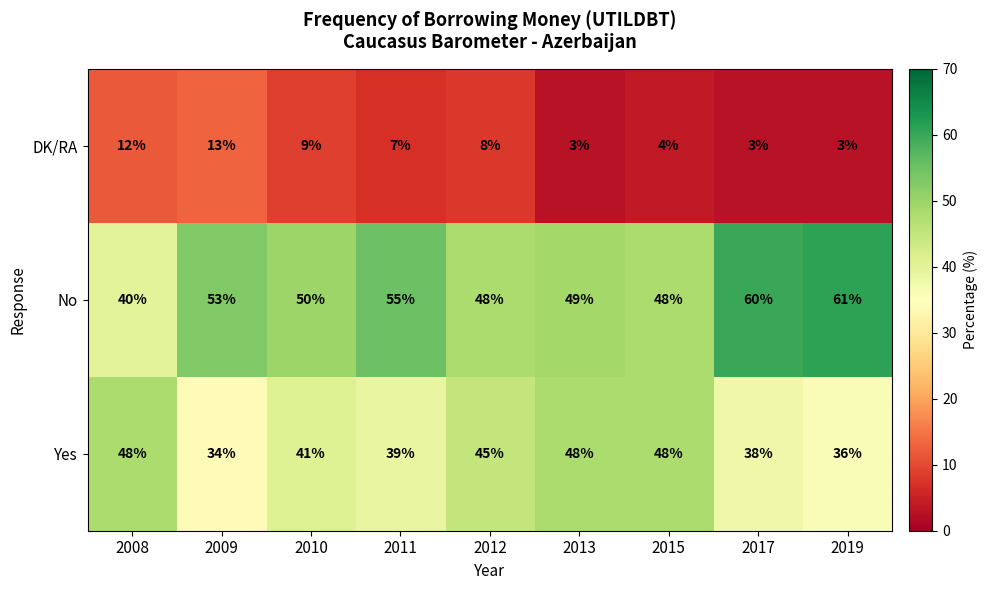

Count the DK/RA values in the range 3 to 9.

7